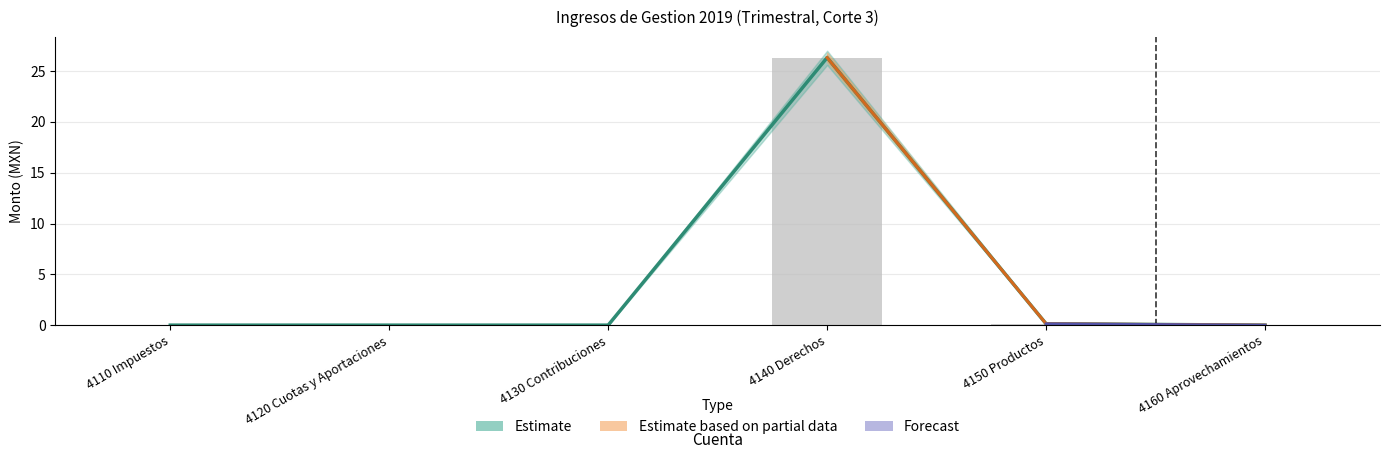

What is the label of the 1st bar from the left?

4110 Impuestos